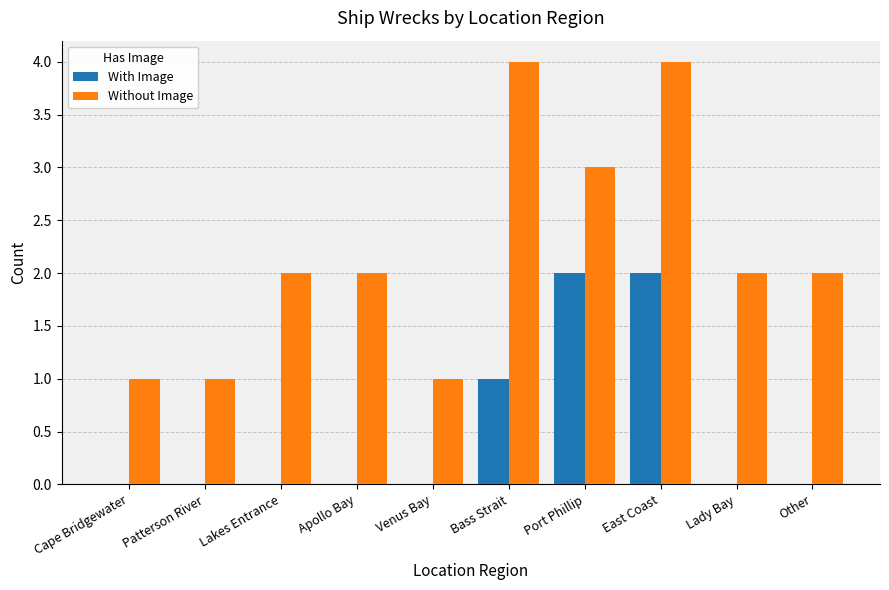

Between Venus Bay and Lady Bay, which series saw the biggest shift?

Without Image